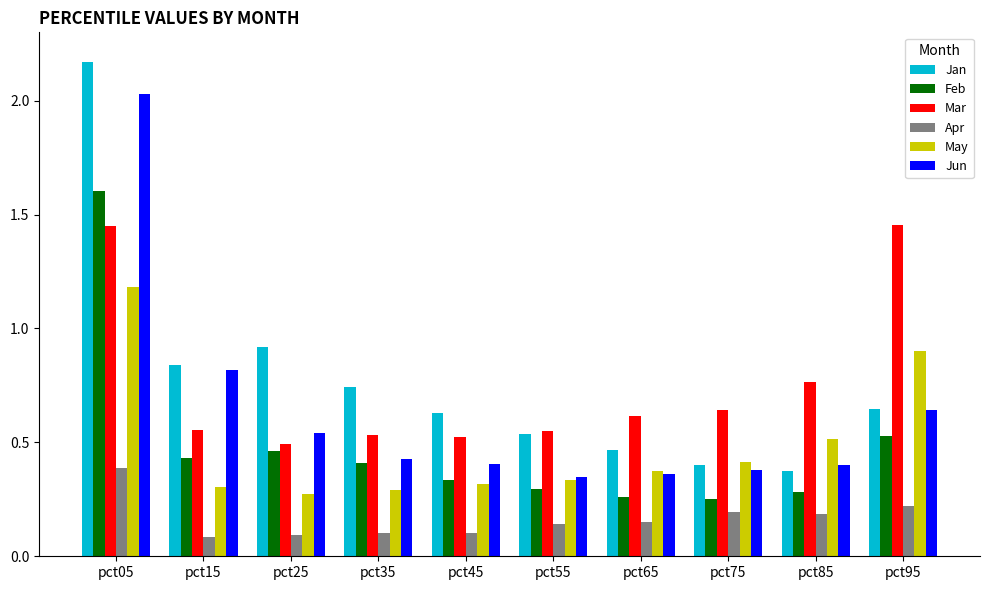

Is it true that May equals 0.9 at pct95?

True